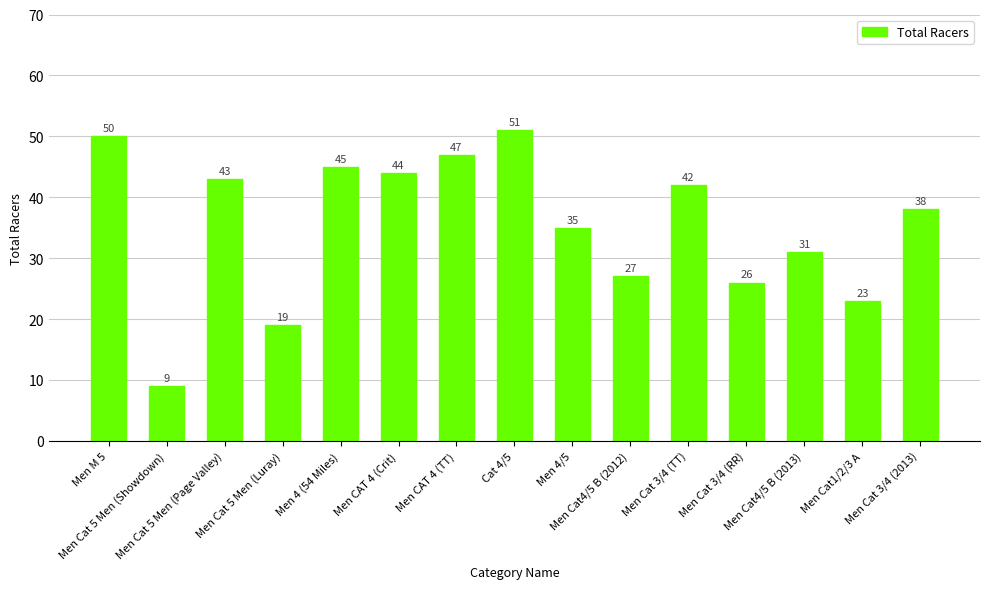

Reading right to left, what are all the values shown in this chart?

38	23	31	26	42	27	35	51	47	44	45	19	43	9	50